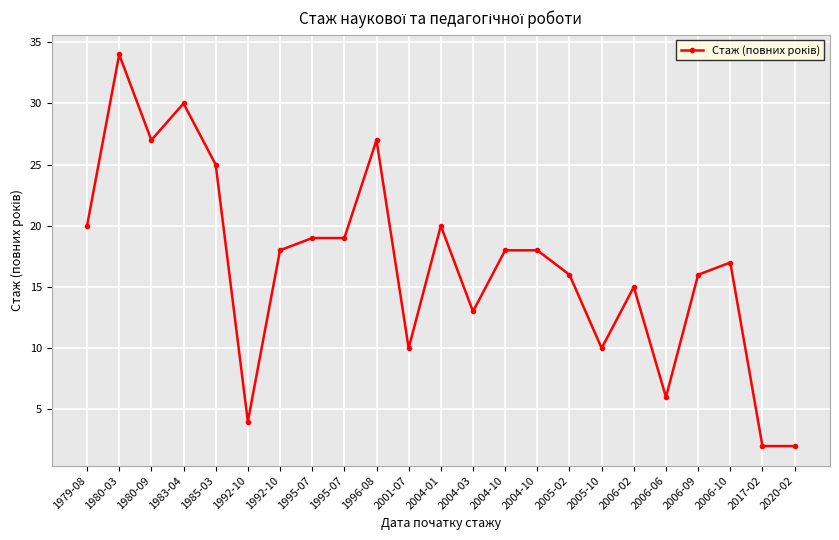

True or false: the data shows 2 at 2020-02.

True